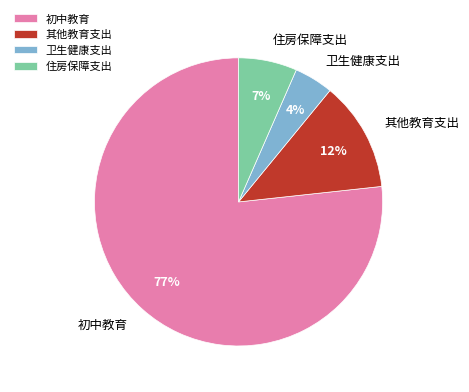

How many slices are in this pie chart?

4